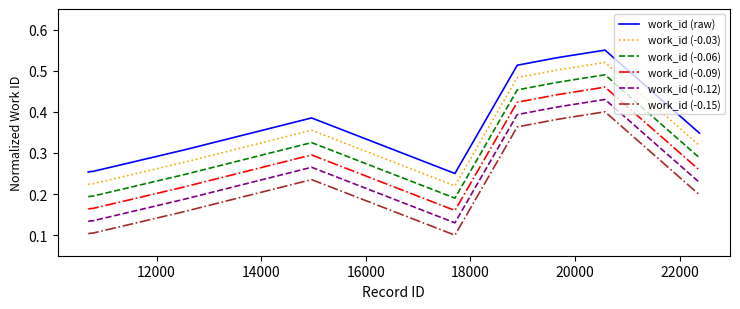

Rank the series by their average value, from lowest to highest.

work_id (-0.15), work_id (-0.12), work_id (-0.09), work_id (-0.06), work_id (-0.03), work_id (raw)